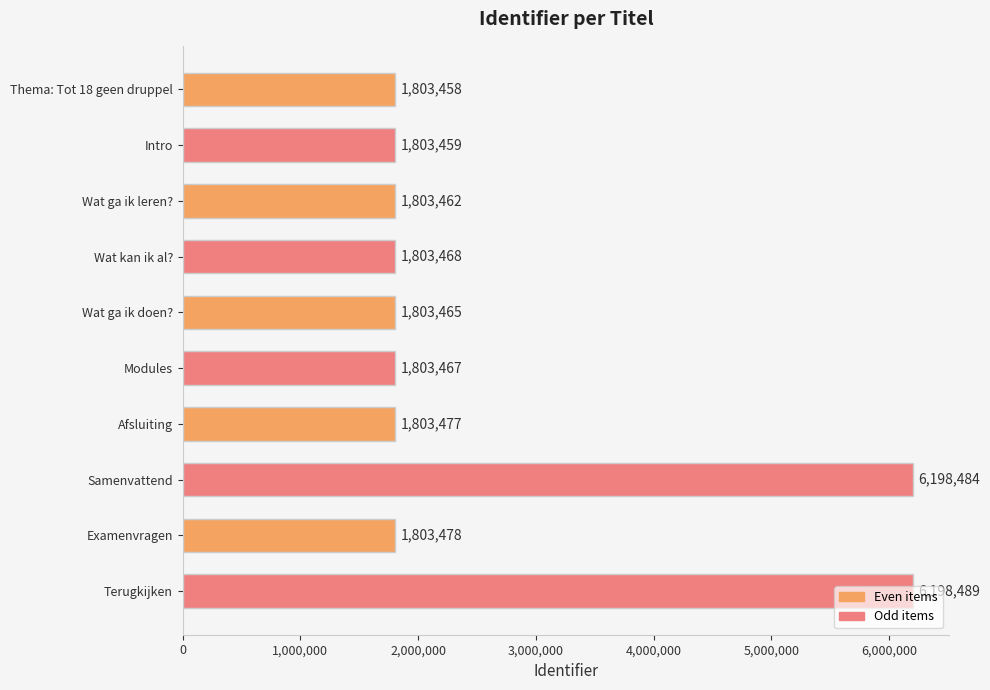

List the labels in order of value, largest first.

Terugkijken, Samenvattend, Examenvragen, Afsluiting, Wat kan ik al?, Modules, Wat ga ik doen?, Wat ga ik leren?, Intro, Thema: Tot 18 geen druppel